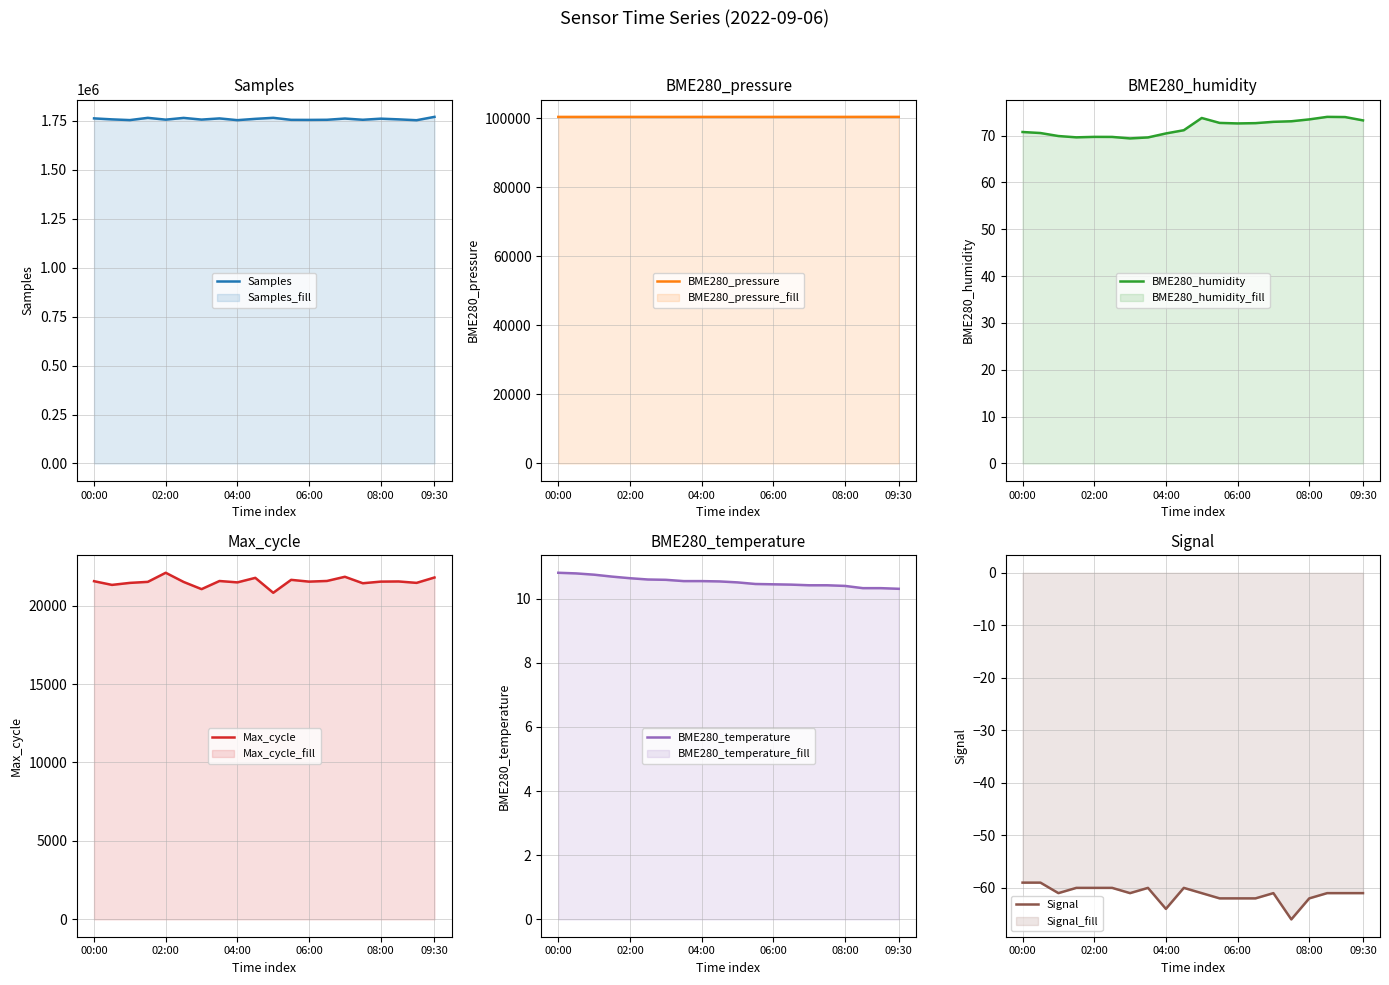

What is the maximum value for Samples?

1770737